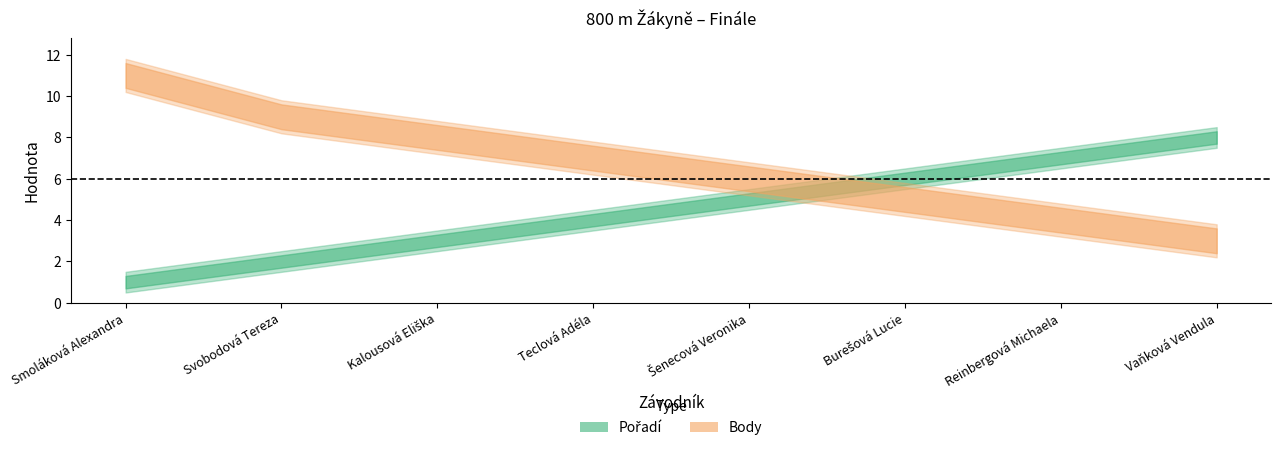

Which series has the largest total across all categories?

Body